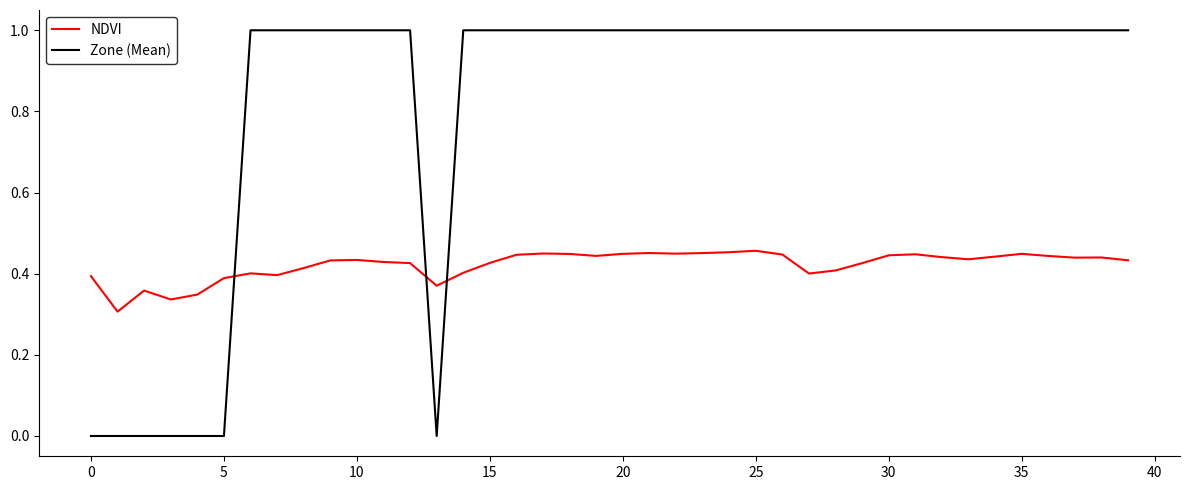

Rank the series by their average value, from highest to lowest.

Zone (Mean), NDVI